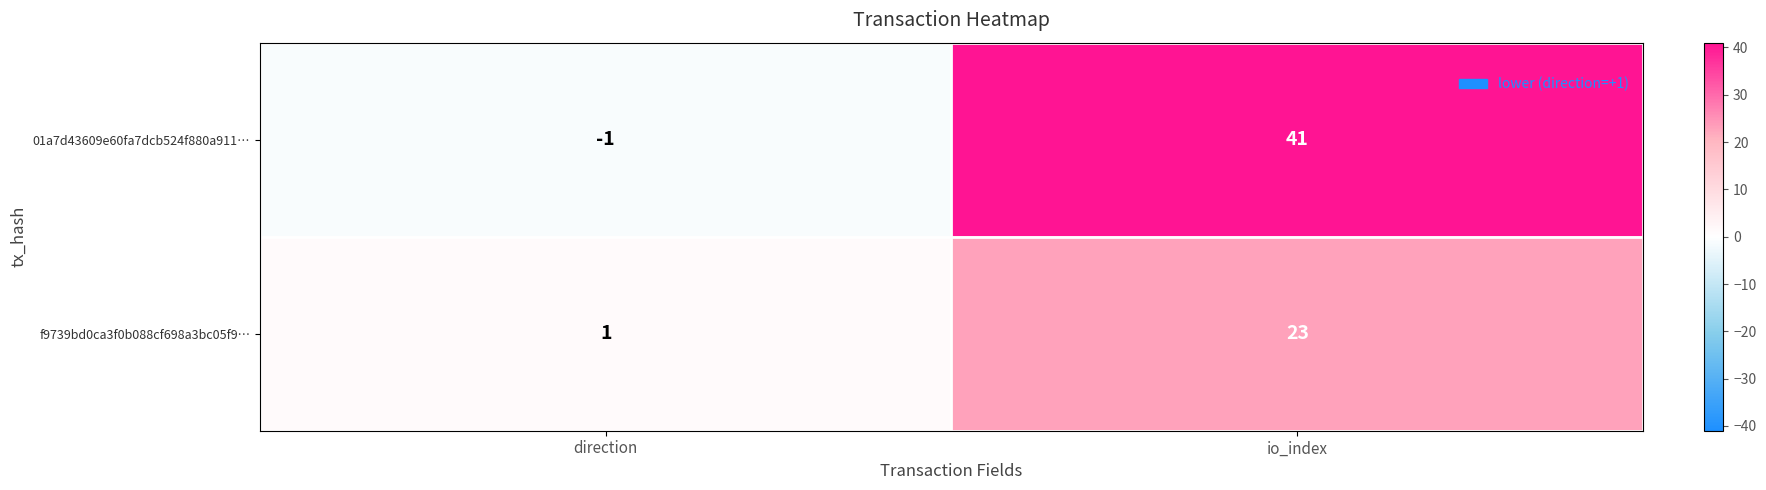

What is the spread (max minus min) of values at io_index?

18